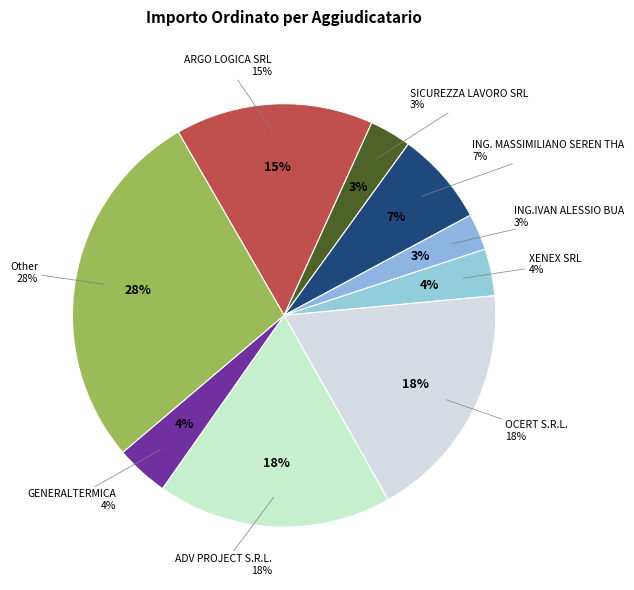

Rank the categories by value from lowest to highest.

ING.IVAN ALESSIO BUA, SICUREZZA LAVORO SRL, XENEX SRL, GENERALTERMICA, ING. MASSIMILIANO SEREN THA, ARGO LOGICA SRL, ADV PROJECT S.R.L., OCERT S.R.L., Other